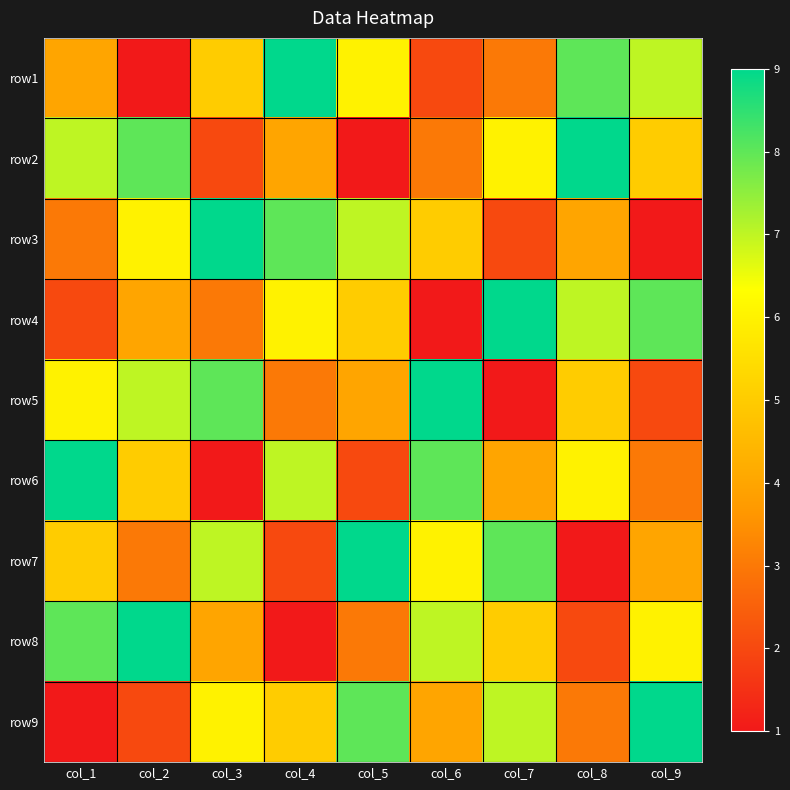

Which category has the lowest value across all series?

col_2